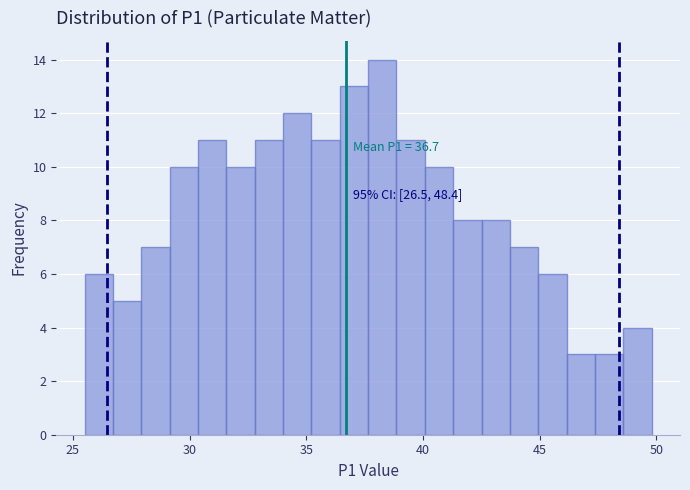

Read against the x-axis, roughly where is the centre of the tallest bar?

38.5